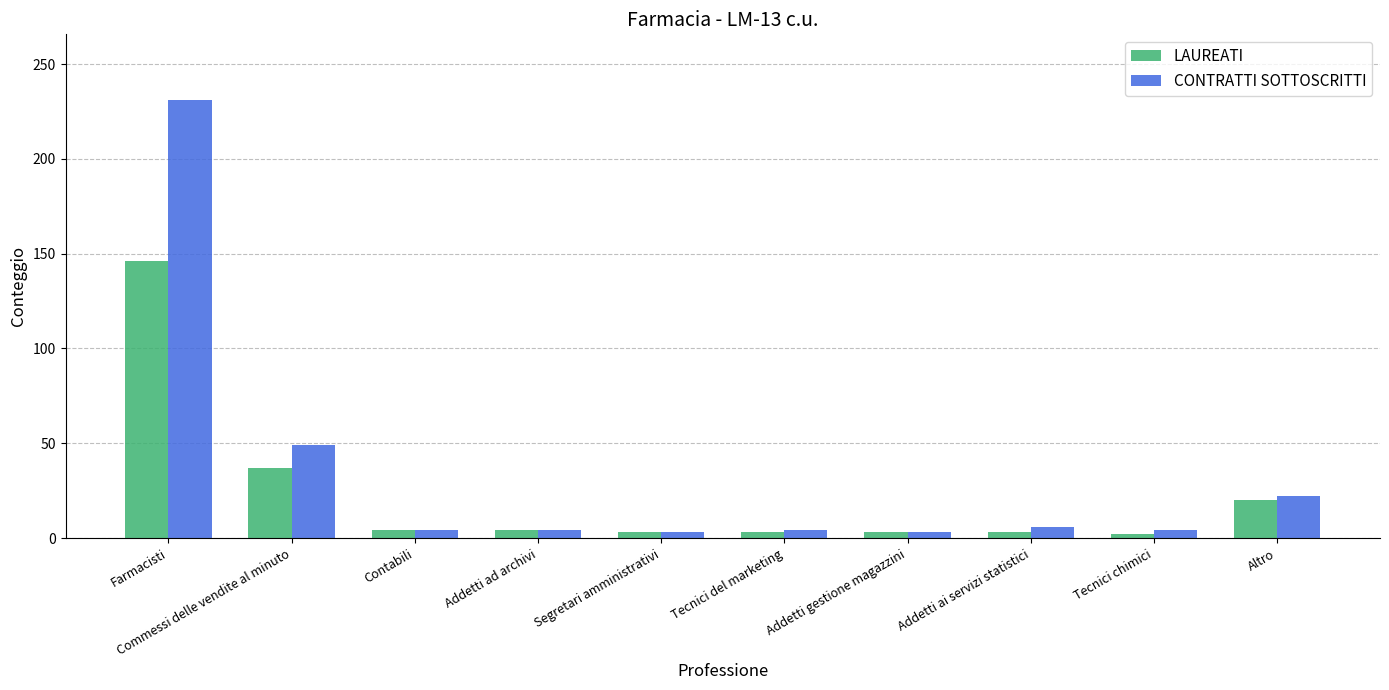

Which category has the highest value across all series?

Farmacisti